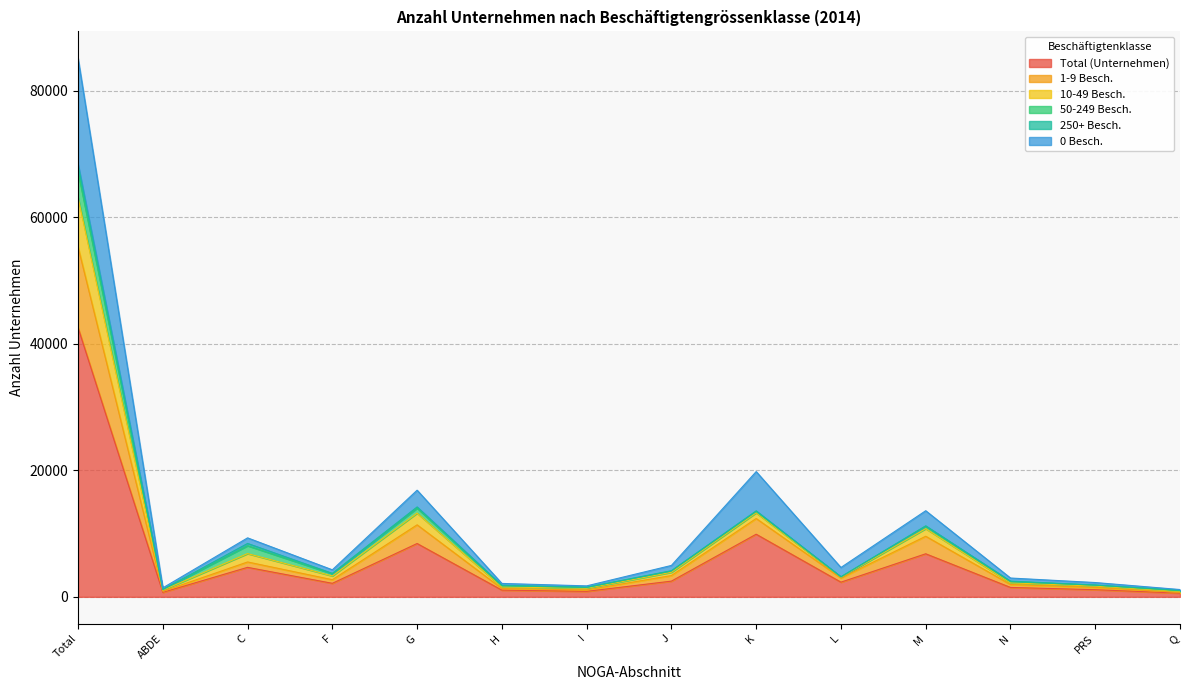

At which label does Total (Unternehmen) reach its peak?

Total